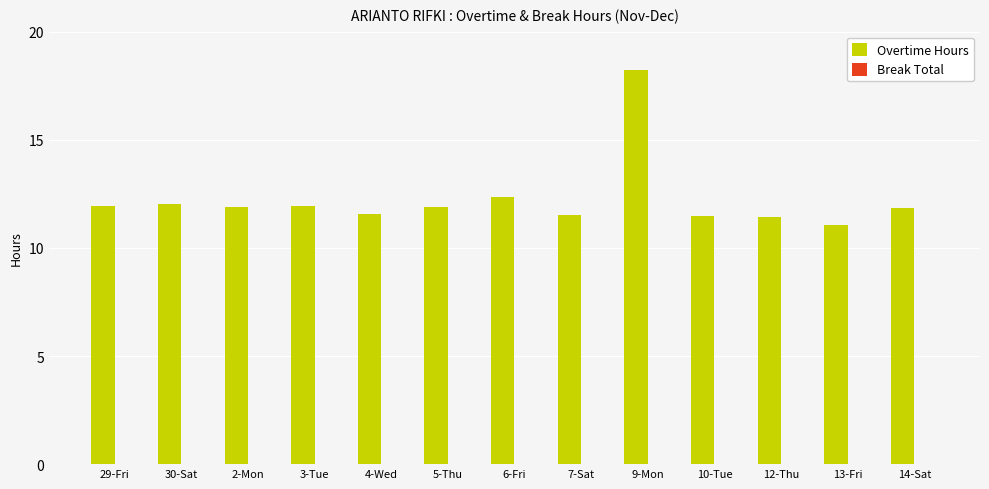

What is the smallest value displayed?

11.0